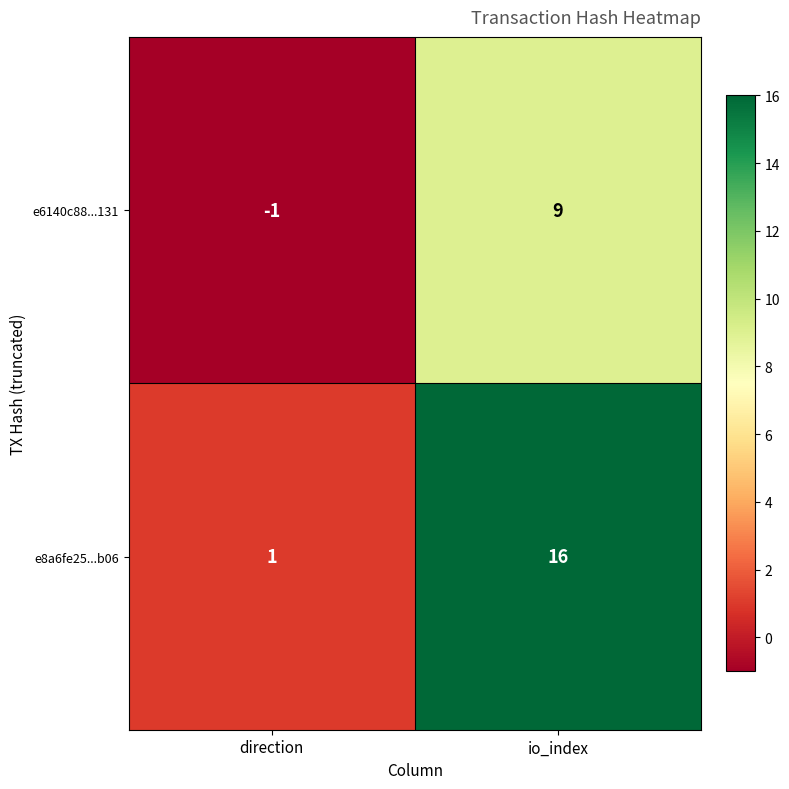

How many data points does each series have?

2